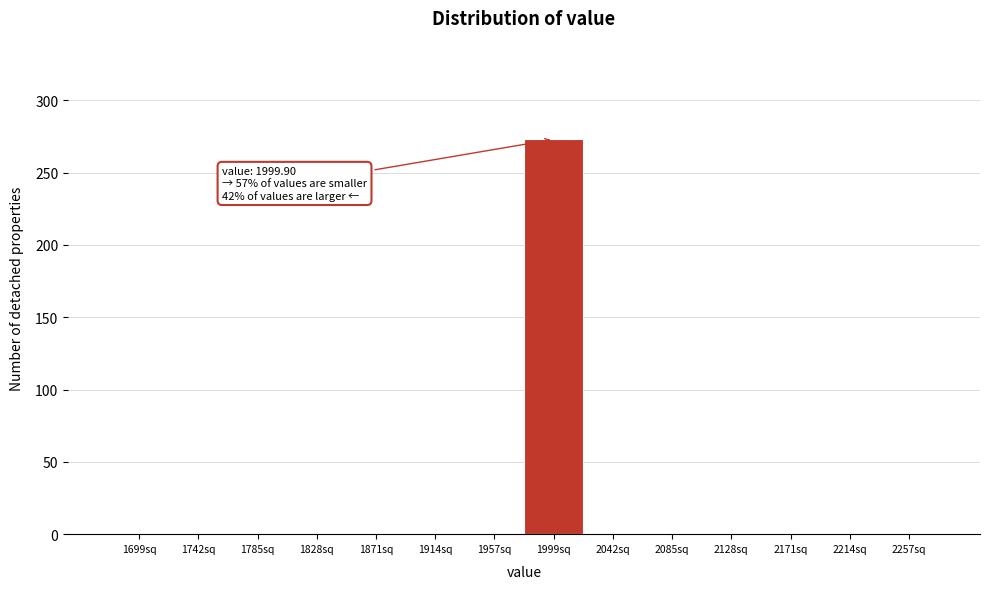

Reading left to right, extract all data points from this chart.

1699sq=0	1742sq=0	1785sq=0	1828sq=0	1871sq=0	1914sq=0	1957sq=0	1999sq=273	2042sq=0	2085sq=0	2128sq=0	2171sq=0	2214sq=0	2257sq=0